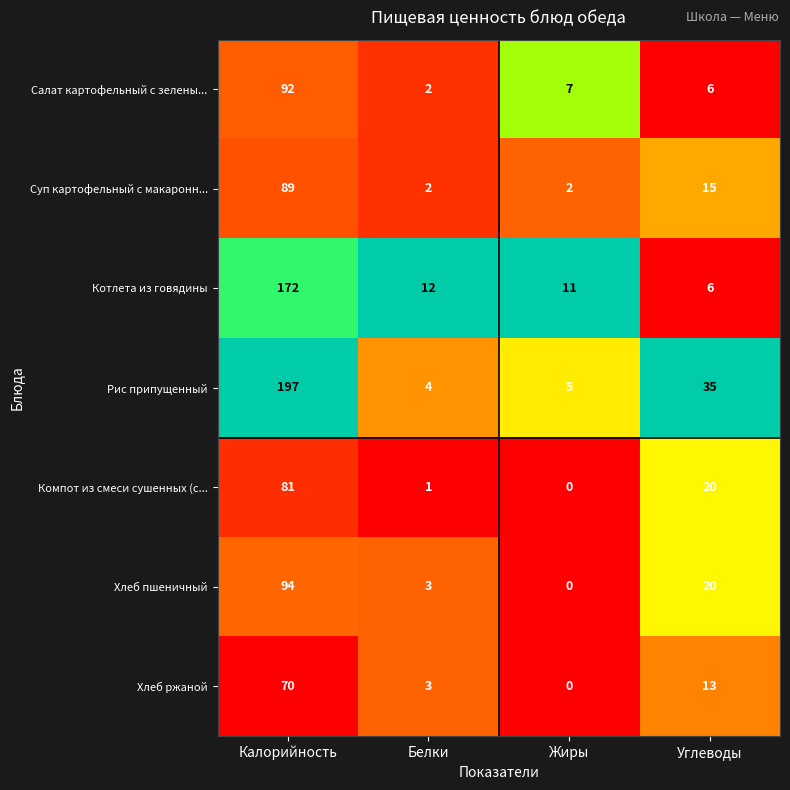

What is the approximate value of Суп картофельный с макаронн... at Калорийность, to the nearest 10?

90